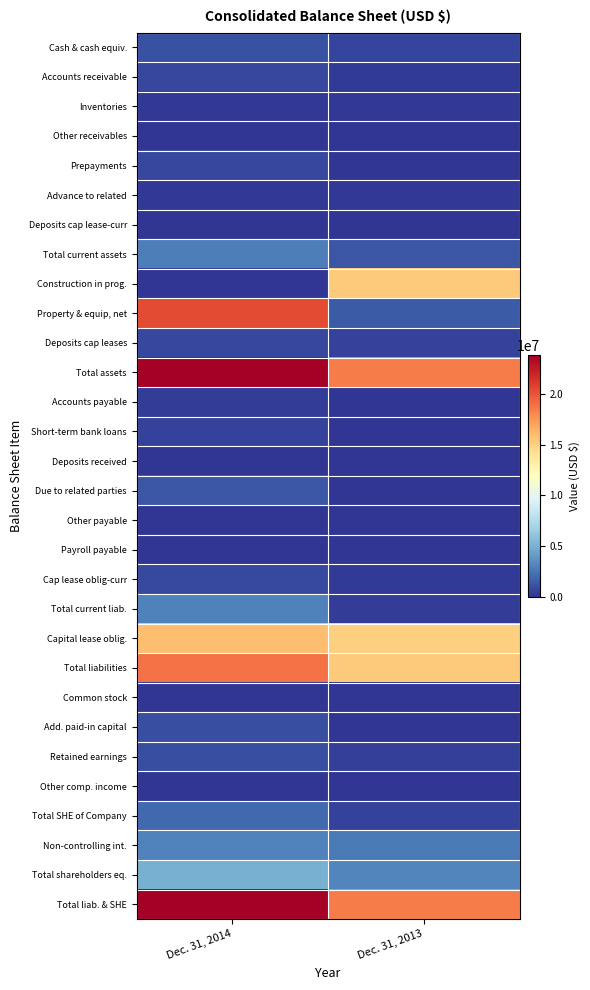

At how many categories does at least one series exceed 21575894?

1